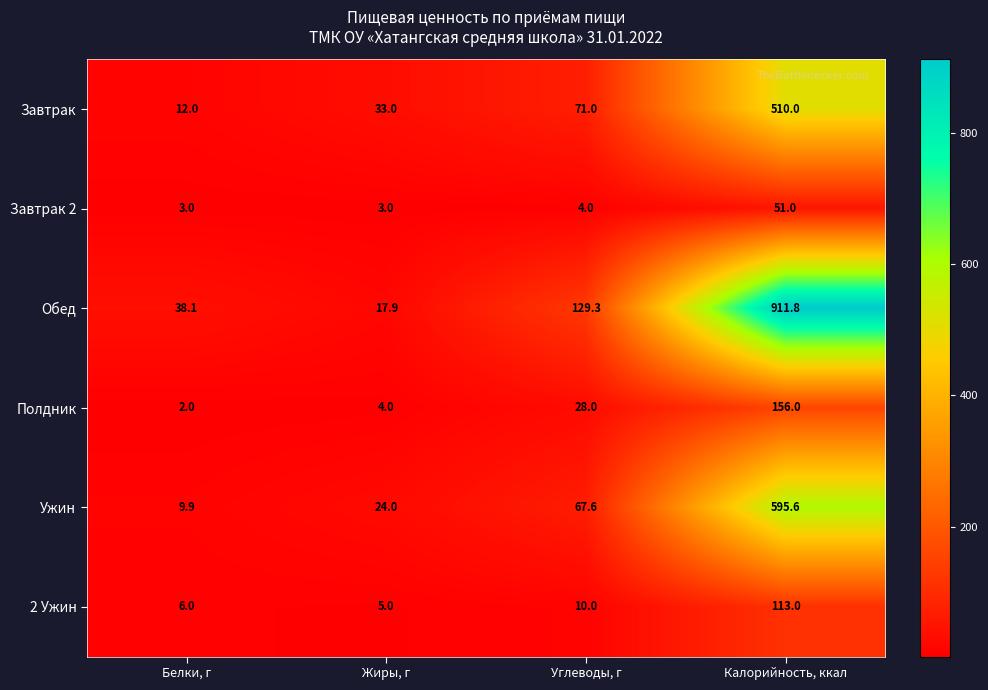

Which series changed the most between Белки, г and Жиры, г?

Завтрак